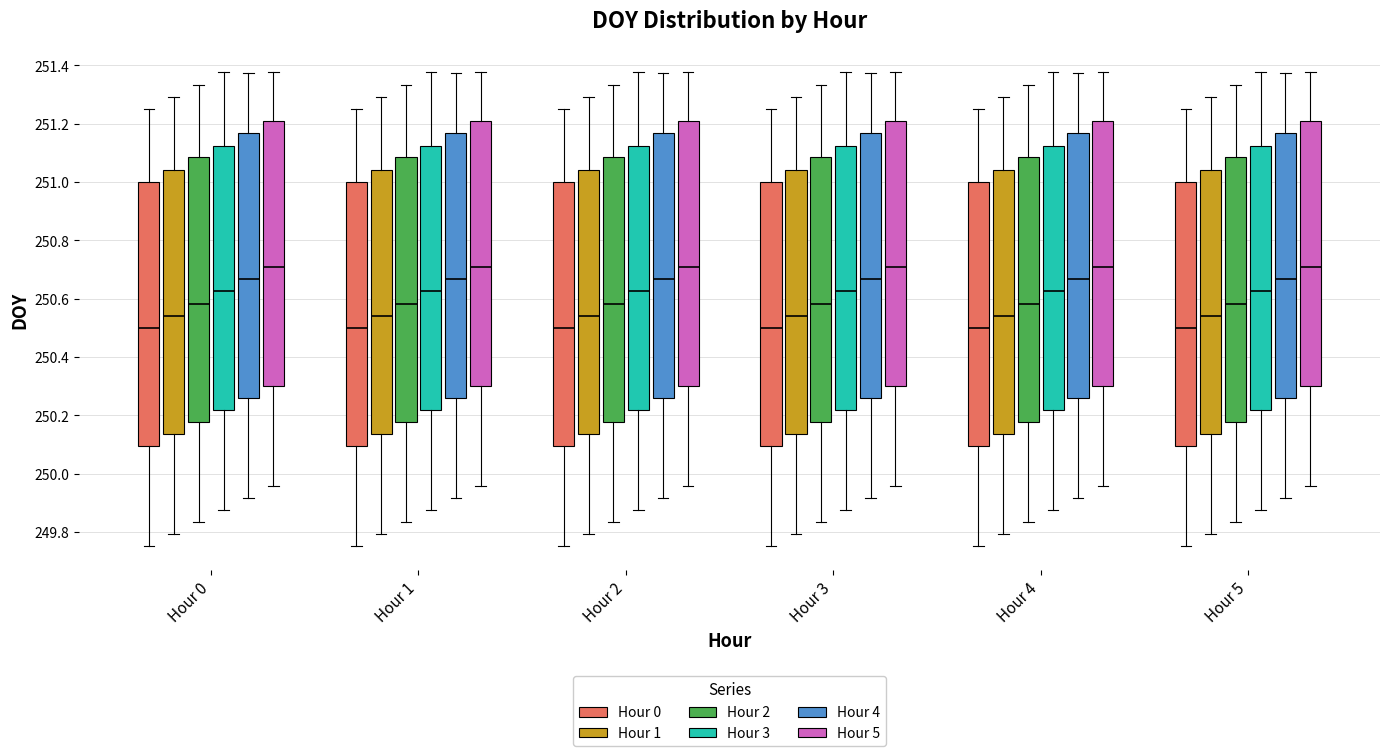

Reading left to right, transcribe this box plot: for each box, give where its median line is, the range the box spans, and where its two whiskers end, as read against the y-axis. The values are not printed on the chart, so give them approximately, as read against the axis.

Hour 0 (Hour 0): median 250.50, box 250.10 to 251.00, whiskers 249.76 to 251.26
Hour 0 (Hour 1): median 250.54, box 250.14 to 251.04, whiskers 249.80 to 251.30
Hour 0 (Hour 2): median 250.58, box 250.18 to 251.08, whiskers 249.84 to 251.34
Hour 0 (Hour 3): median 250.62, box 250.22 to 251.12, whiskers 249.88 to 251.38
Hour 0 (Hour 4): median 250.66, box 250.26 to 251.16, whiskers 249.92 to 251.38
Hour 0 (Hour 5): median 250.70, box 250.30 to 251.20, whiskers 249.96 to 251.38
Hour 1 (Hour 0): median 250.50, box 250.10 to 251.00, whiskers 249.76 to 251.26
Hour 1 (Hour 1): median 250.54, box 250.14 to 251.04, whiskers 249.80 to 251.30
Hour 1 (Hour 2): median 250.58, box 250.18 to 251.08, whiskers 249.84 to 251.34
Hour 1 (Hour 3): median 250.62, box 250.22 to 251.12, whiskers 249.88 to 251.38
Hour 1 (Hour 4): median 250.66, box 250.26 to 251.16, whiskers 249.92 to 251.38
Hour 1 (Hour 5): median 250.70, box 250.30 to 251.20, whiskers 249.96 to 251.38
Hour 2 (Hour 0): median 250.50, box 250.10 to 251.00, whiskers 249.76 to 251.26
Hour 2 (Hour 1): median 250.54, box 250.14 to 251.04, whiskers 249.80 to 251.30
Hour 2 (Hour 2): median 250.58, box 250.18 to 251.08, whiskers 249.84 to 251.34
Hour 2 (Hour 3): median 250.62, box 250.22 to 251.12, whiskers 249.88 to 251.38
Hour 2 (Hour 4): median 250.66, box 250.26 to 251.16, whiskers 249.92 to 251.38
Hour 2 (Hour 5): median 250.70, box 250.30 to 251.20, whiskers 249.96 to 251.38
Hour 3 (Hour 0): median 250.50, box 250.10 to 251.00, whiskers 249.76 to 251.26
Hour 3 (Hour 1): median 250.54, box 250.14 to 251.04, whiskers 249.80 to 251.30
Hour 3 (Hour 2): median 250.58, box 250.18 to 251.08, whiskers 249.84 to 251.34
Hour 3 (Hour 3): median 250.62, box 250.22 to 251.12, whiskers 249.88 to 251.38
Hour 3 (Hour 4): median 250.66, box 250.26 to 251.16, whiskers 249.92 to 251.38
Hour 3 (Hour 5): median 250.70, box 250.30 to 251.20, whiskers 249.96 to 251.38
Hour 4 (Hour 0): median 250.50, box 250.10 to 251.00, whiskers 249.76 to 251.26
Hour 4 (Hour 1): median 250.54, box 250.14 to 251.04, whiskers 249.80 to 251.30
Hour 4 (Hour 2): median 250.58, box 250.18 to 251.08, whiskers 249.84 to 251.34
Hour 4 (Hour 3): median 250.62, box 250.22 to 251.12, whiskers 249.88 to 251.38
Hour 4 (Hour 4): median 250.66, box 250.26 to 251.16, whiskers 249.92 to 251.38
Hour 4 (Hour 5): median 250.70, box 250.30 to 251.20, whiskers 249.96 to 251.38
Hour 5 (Hour 0): median 250.50, box 250.10 to 251.00, whiskers 249.76 to 251.26
Hour 5 (Hour 1): median 250.54, box 250.14 to 251.04, whiskers 249.80 to 251.30
Hour 5 (Hour 2): median 250.58, box 250.18 to 251.08, whiskers 249.84 to 251.34
Hour 5 (Hour 3): median 250.62, box 250.22 to 251.12, whiskers 249.88 to 251.38
Hour 5 (Hour 4): median 250.66, box 250.26 to 251.16, whiskers 249.92 to 251.38
Hour 5 (Hour 5): median 250.70, box 250.30 to 251.20, whiskers 249.96 to 251.38